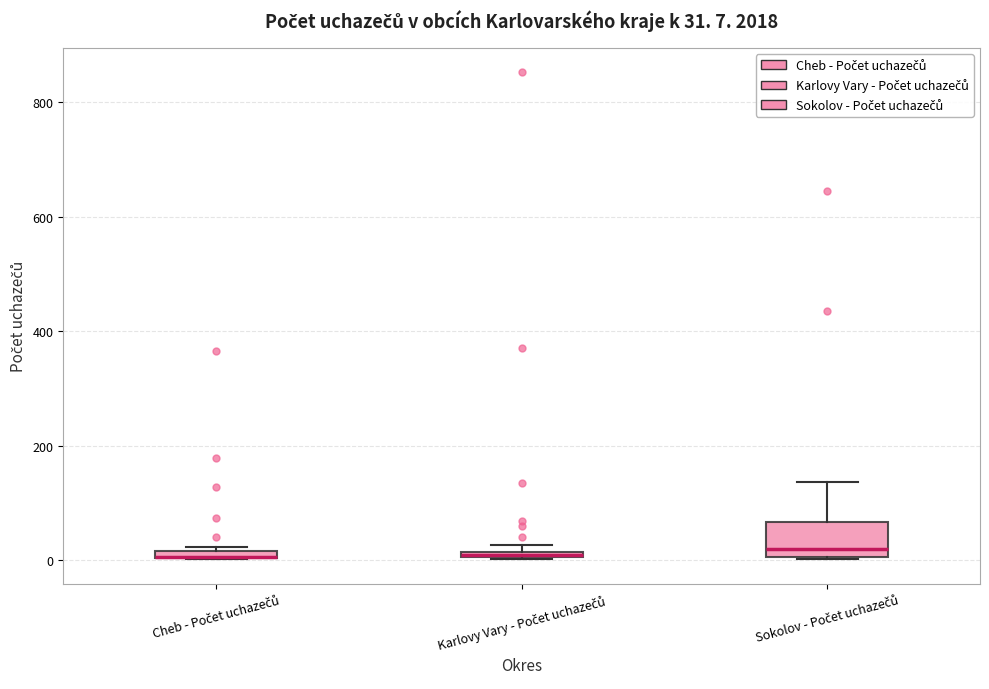

Which box is the tallest, from its lower edge to its upper edge?

Sokolov - Počet uchazečů